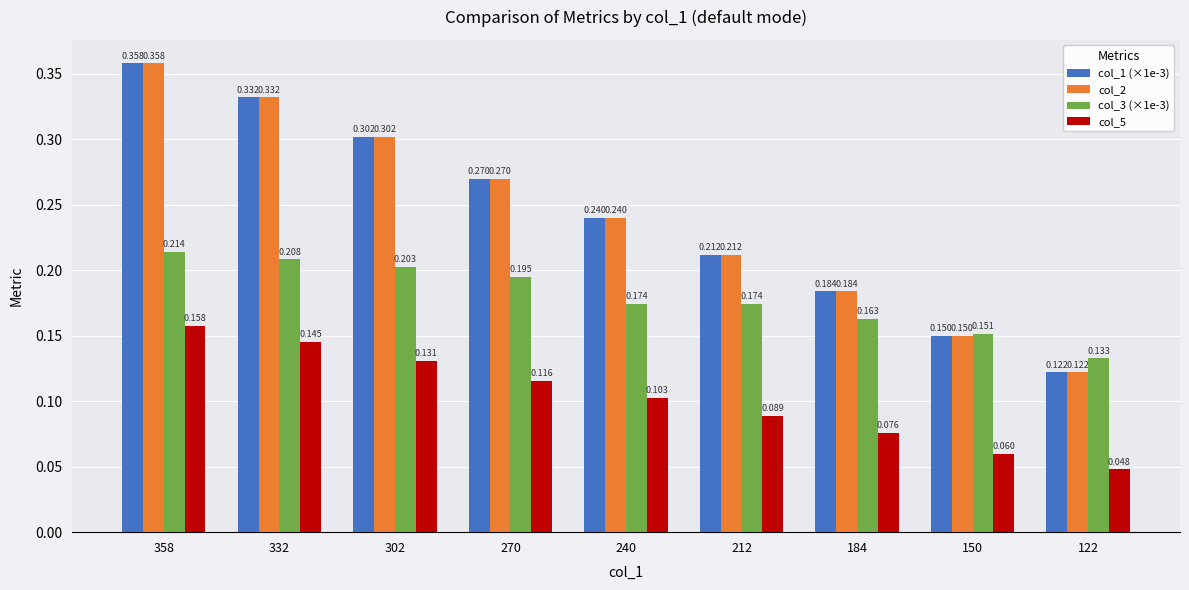

How many bars are there in total?

36